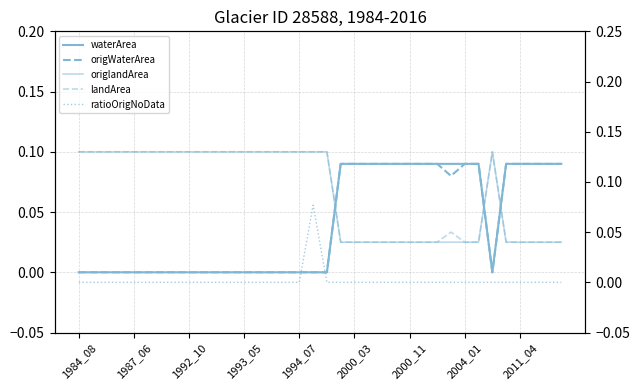

True or false: waterArea and ratioOrigNoData intersect in this chart.

False